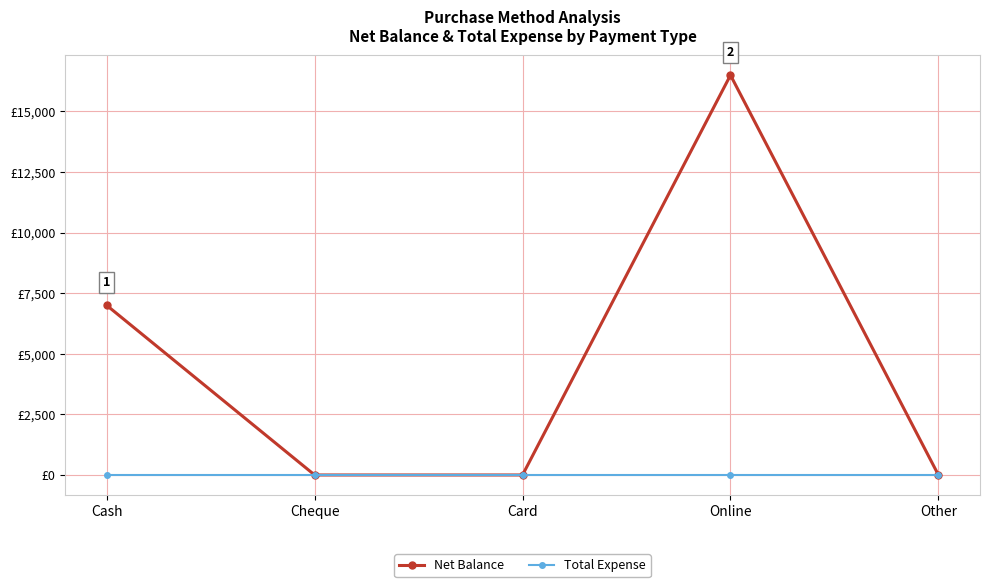

Where is Total Expense nearest to the value 0?

Cash